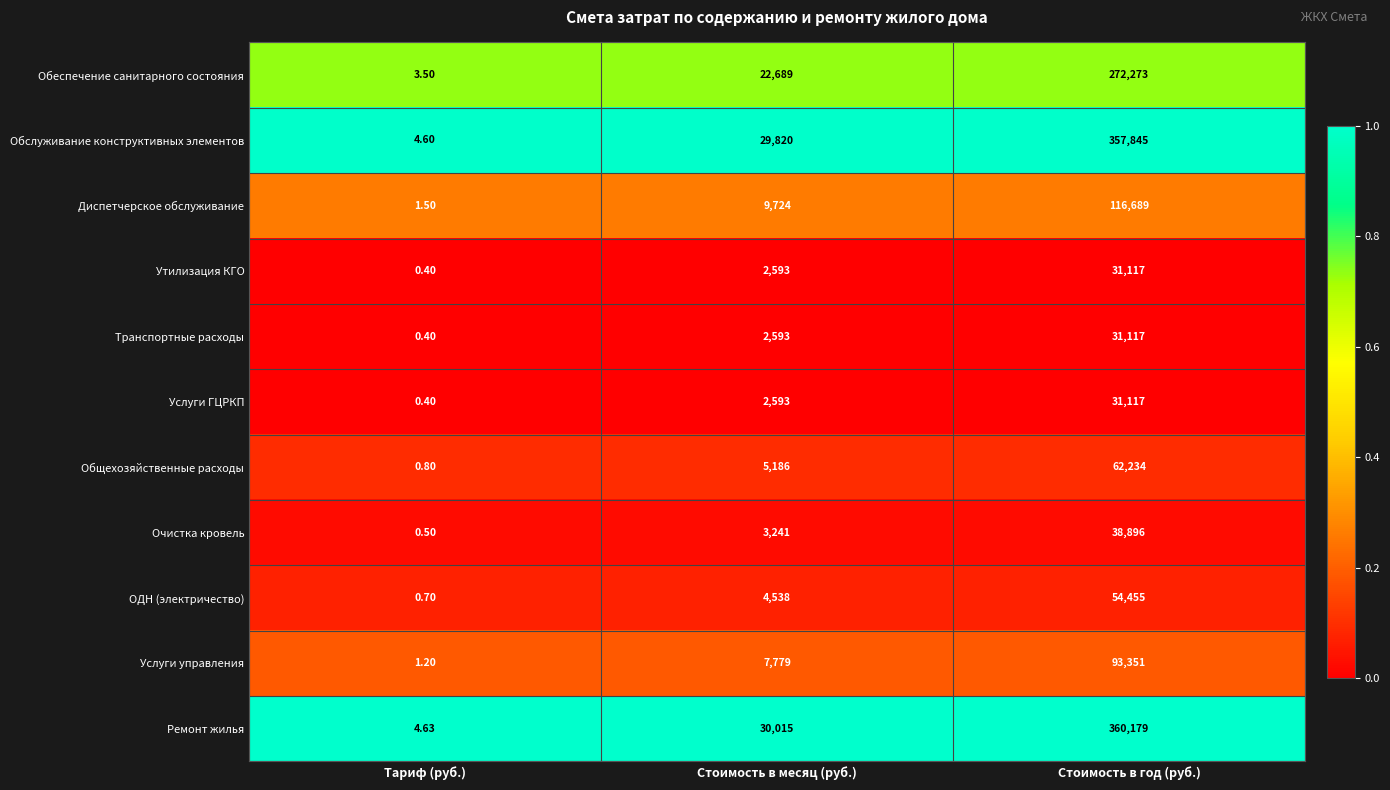

Where is Обслуживание конструктивных элементов nearest to the value 178924?

Стоимость в месяц (руб.)